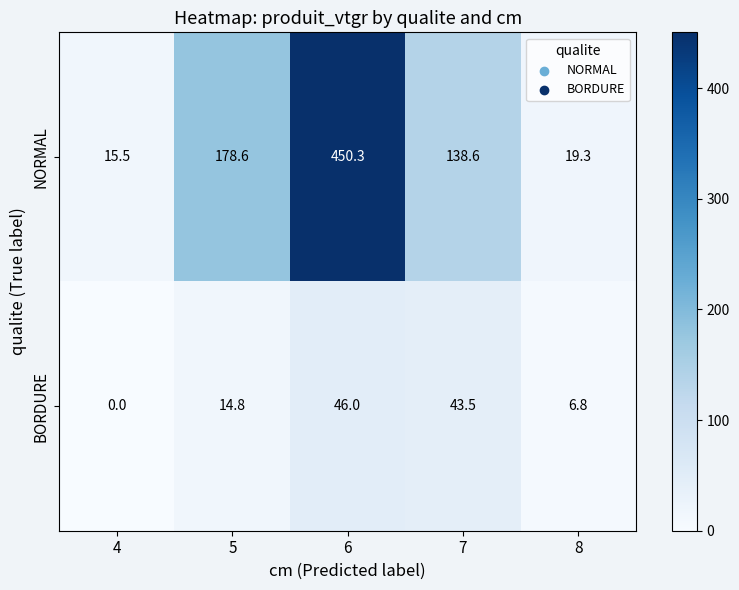

Which series has the widest spread of values?

NORMAL